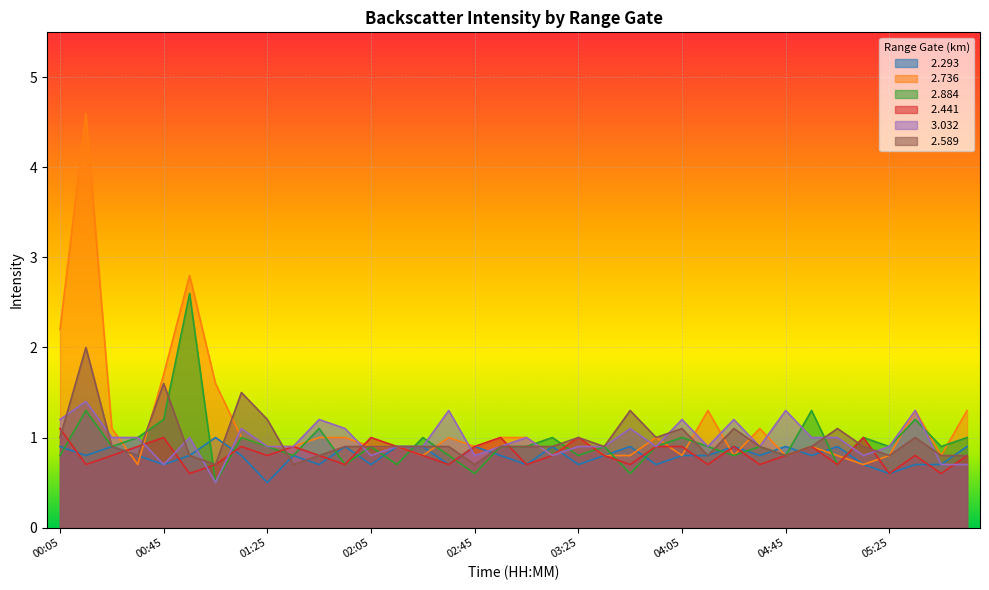

The   3.032 series shows 1.4 at 00:15. True or false?

True